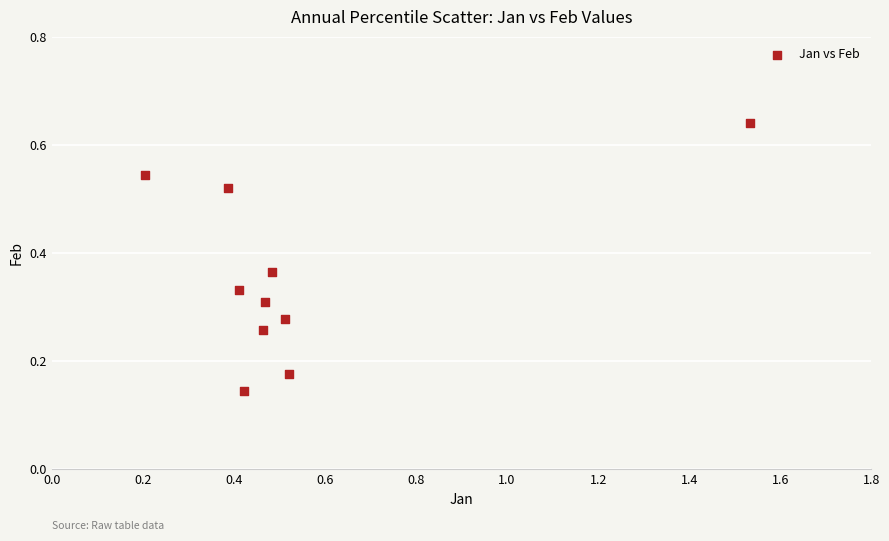

What is the range of X values (max minus min)?

1.3